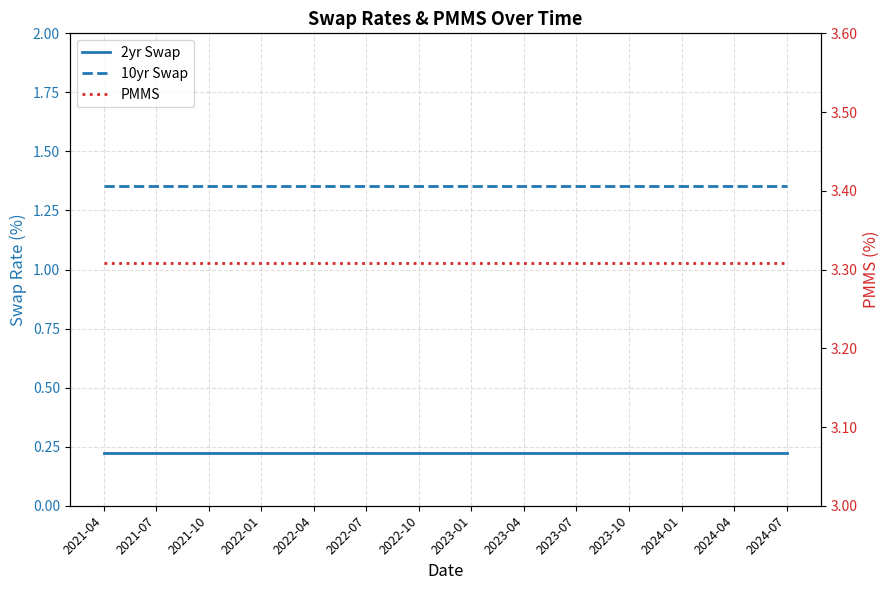

What is the label of the 3rd point from the left?

2021-10